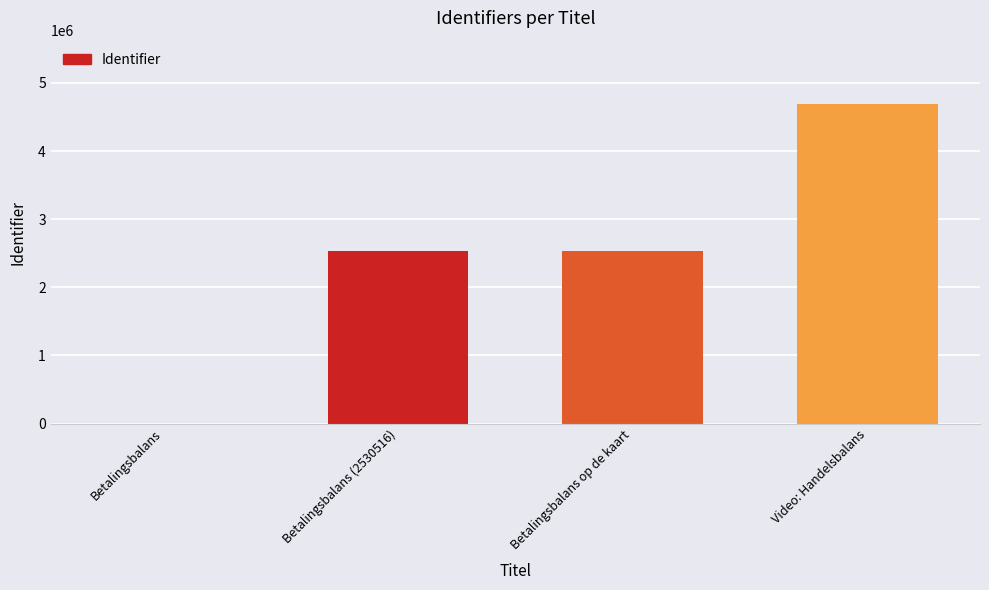

What is the sum of all values?

9744295